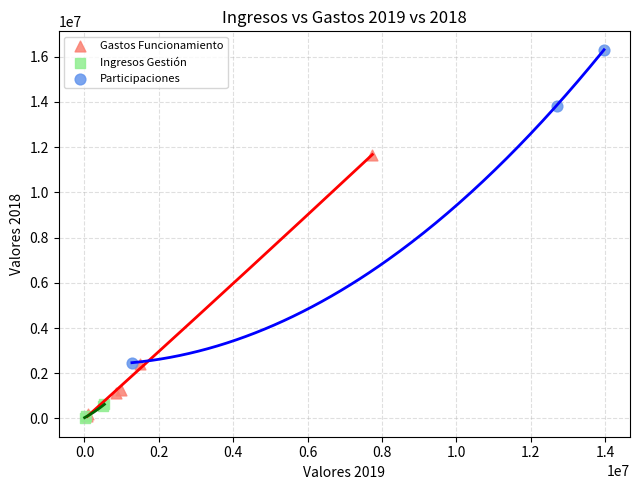

Which series has the largest Y range (max minus min)?

Participaciones